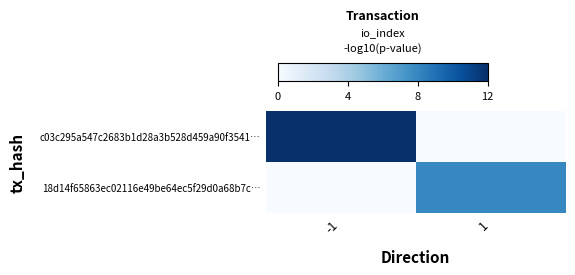

List the series in order of their peak value, highest first.

c03c295a547c2683b1d28a3b528d459a90f3541…, 18d14f65863ec02116e49be64ec5f29d0a68b7c…